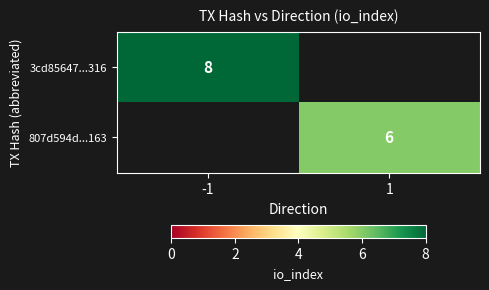

The 807d594d...163 series shows 6 at 1. True or false?

True